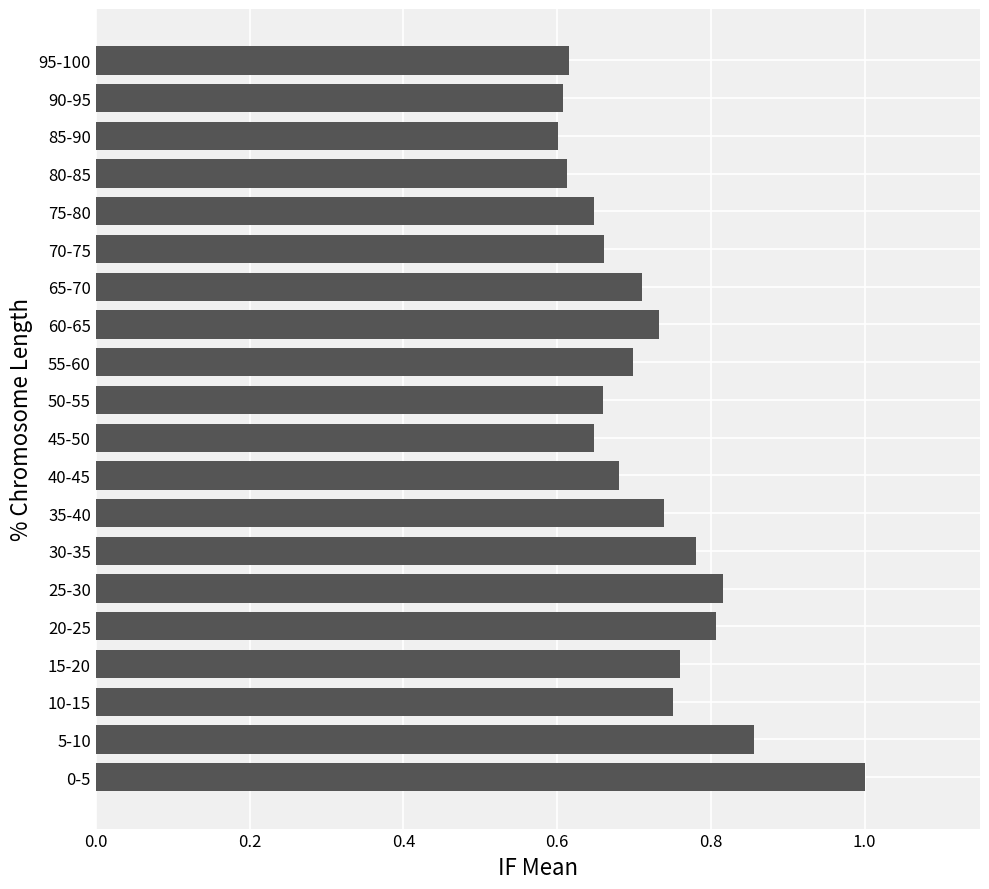

How many values are between 0 and 1?

20